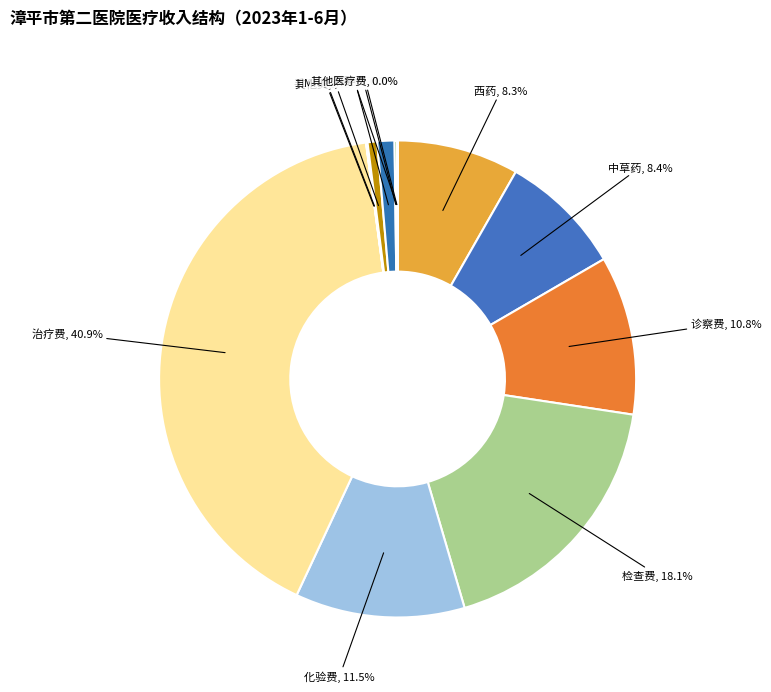

Which category has the biggest portion of the pie?

治疗费